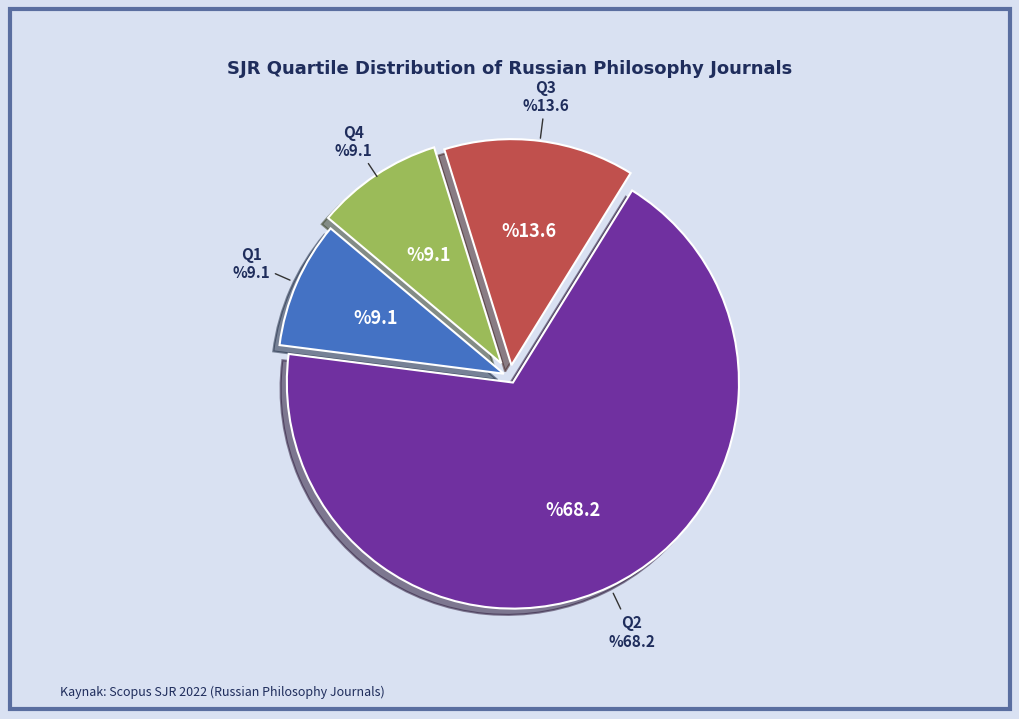

Is it true that Q1 is 14% of the pie?

False